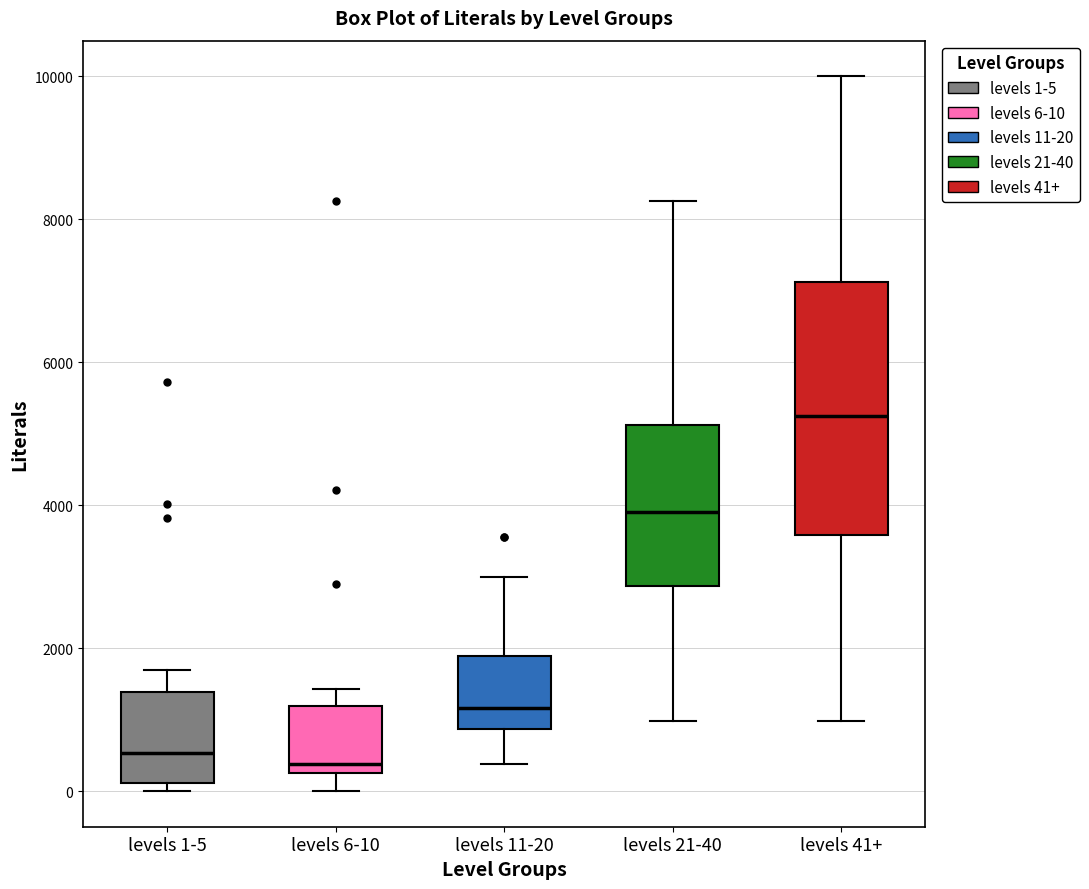

Reading left to right, read every box against the y-axis: the position of its median line, the range the box covers, and the ends of its whiskers. The values are not printed on the chart, so give them approximately, as read against the axis.

levels 1-5: median 600, box 200 to 1400, whiskers 0 to 1600
levels 6-10: median 400, box 200 to 1200, whiskers 0 to 1400
levels 11-20: median 1200, box 800 to 2000, whiskers 400 to 3000
levels 21-40: median 4000, box 2800 to 5200, whiskers 1000 to 8200
levels 41+: median 5200, box 3600 to 7200, whiskers 1000 to 10000